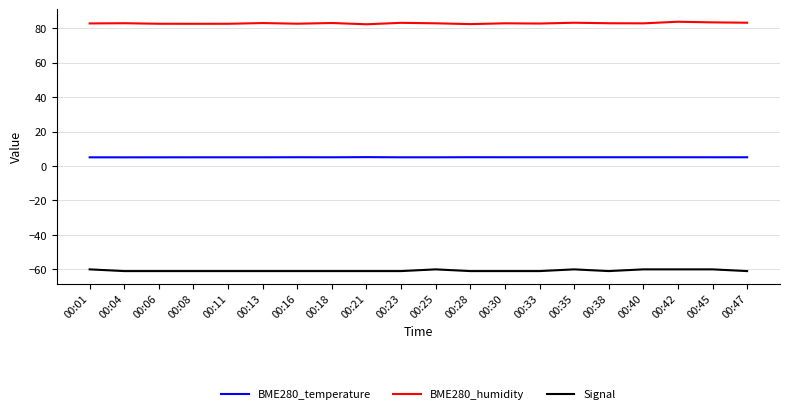

True or false: BME280_humidity and BME280_temperature intersect in this chart.

False